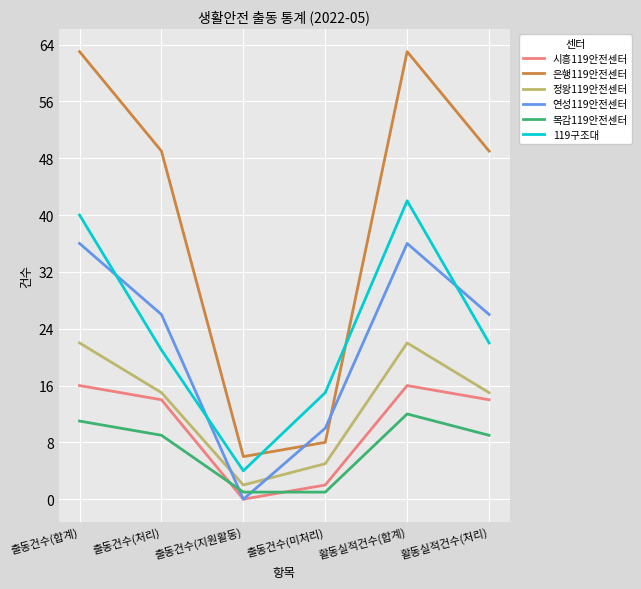

Rank the series at 활동실적건수(합계) from highest to lowest value.

은행119안전센터, 119구조대, 연성119안전센터, 정왕119안전센터, 시흥119안전센터, 목감119안전센터